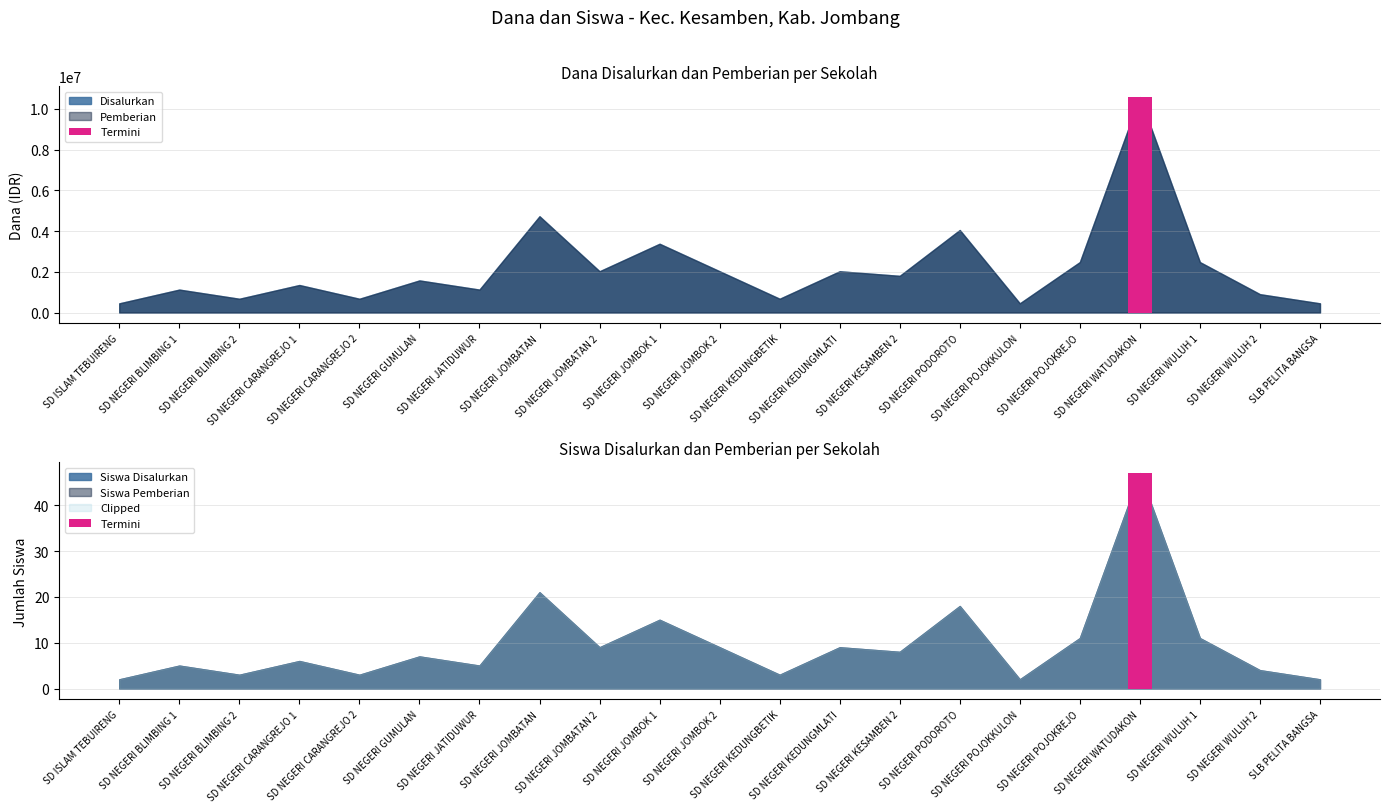

True or false: Pemberian (Dana) has more than 0 interior local peaks.

True